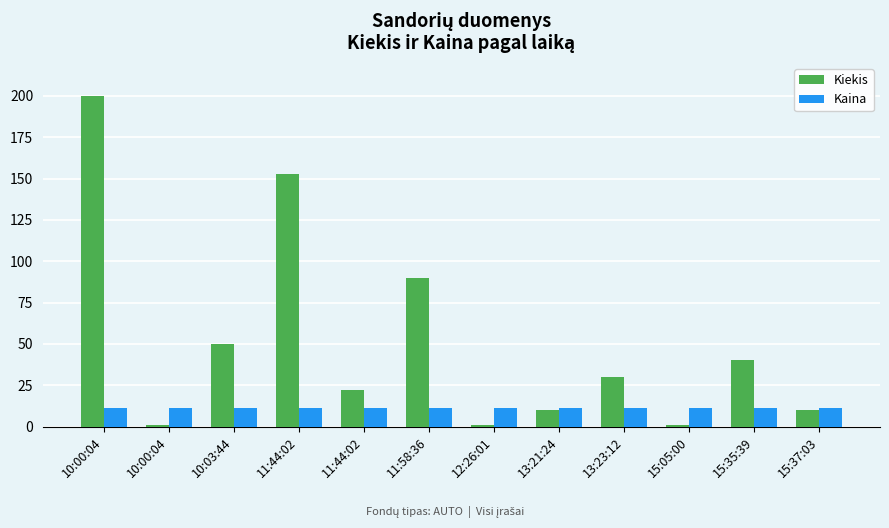

At how many categories does at least one series exceed 36?

5